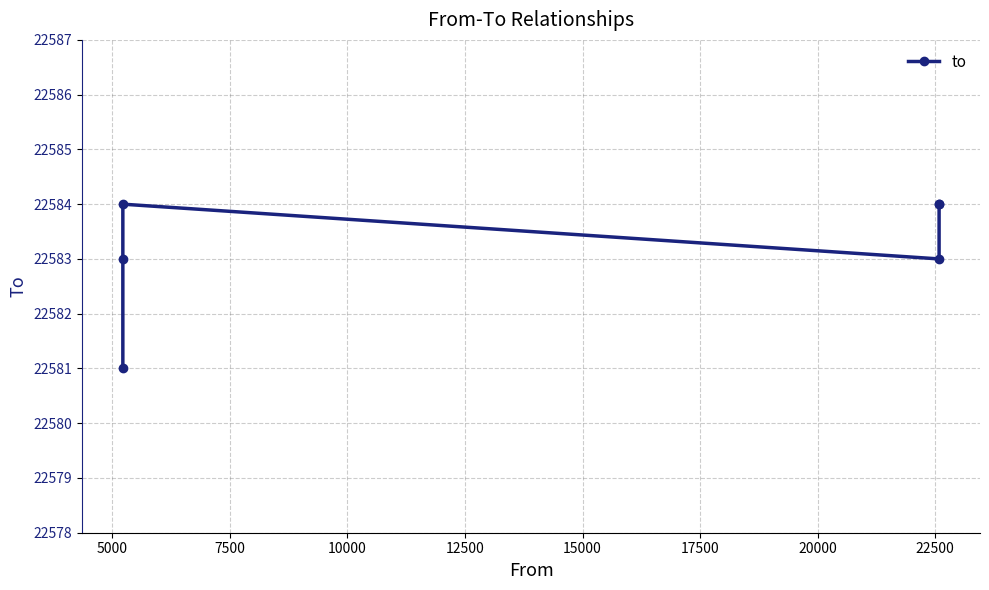

The value at 5000 is 22584. True or false?

True